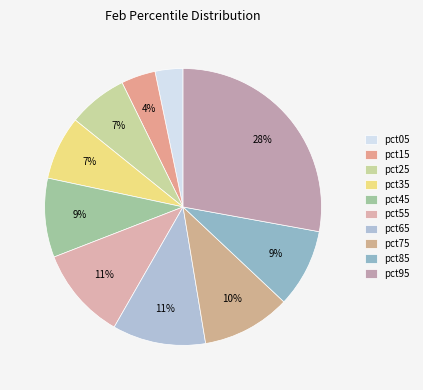

How many slices are in this pie chart?

10